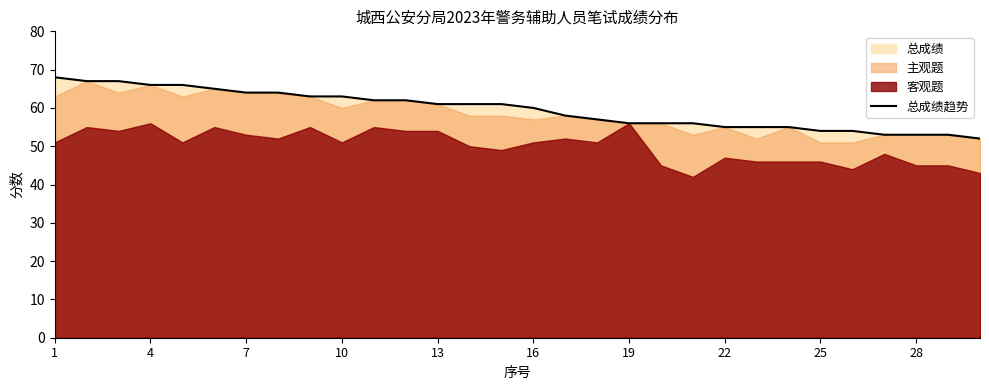

What is the sum of the values at 19 and 1?

124